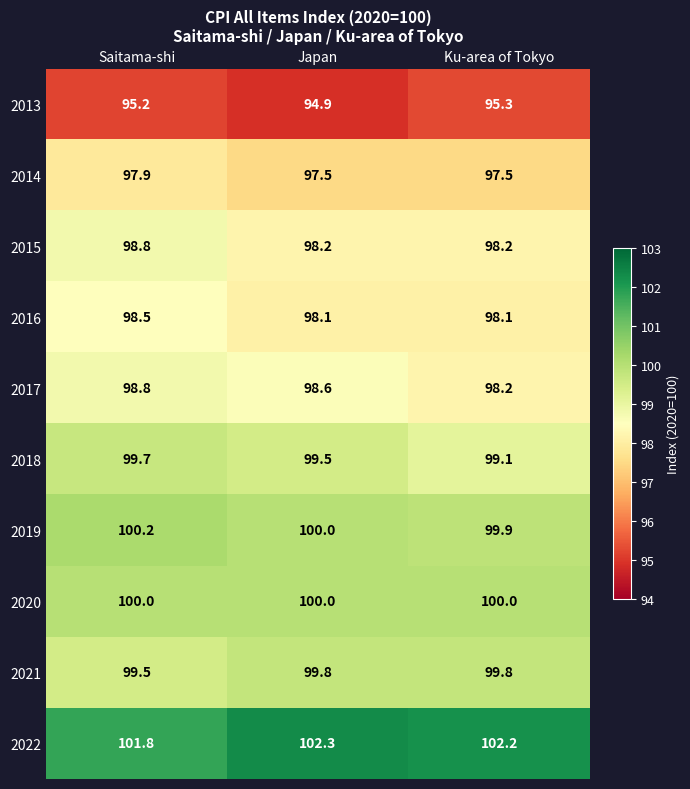

Count the number of data series in this chart.

10